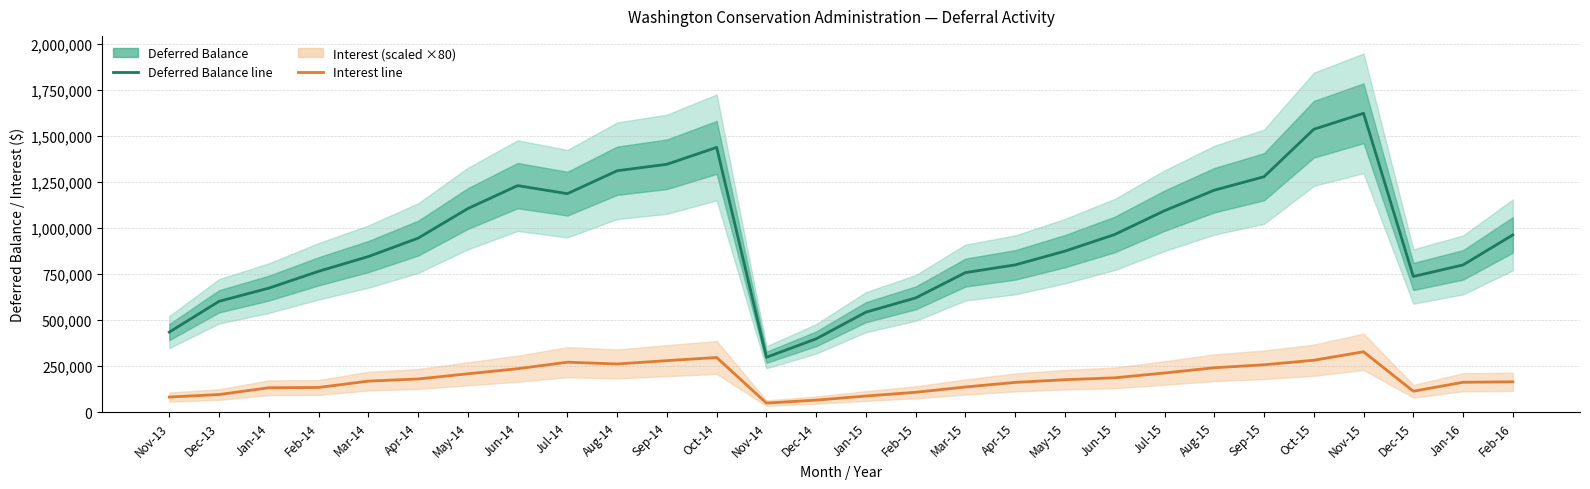

At how many categories does at least one series exceed 280243?

28